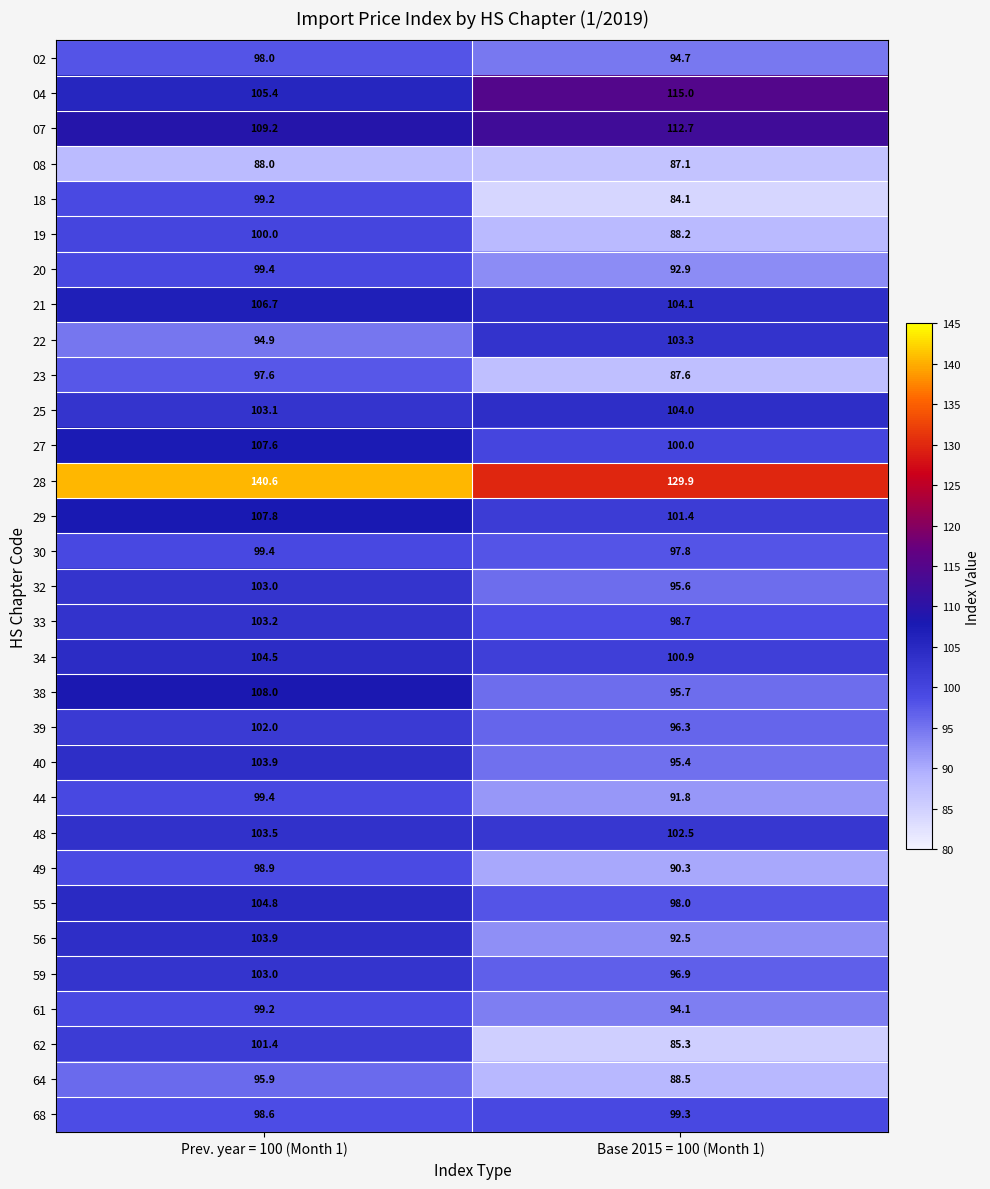

Which series has the largest total across all categories?

28